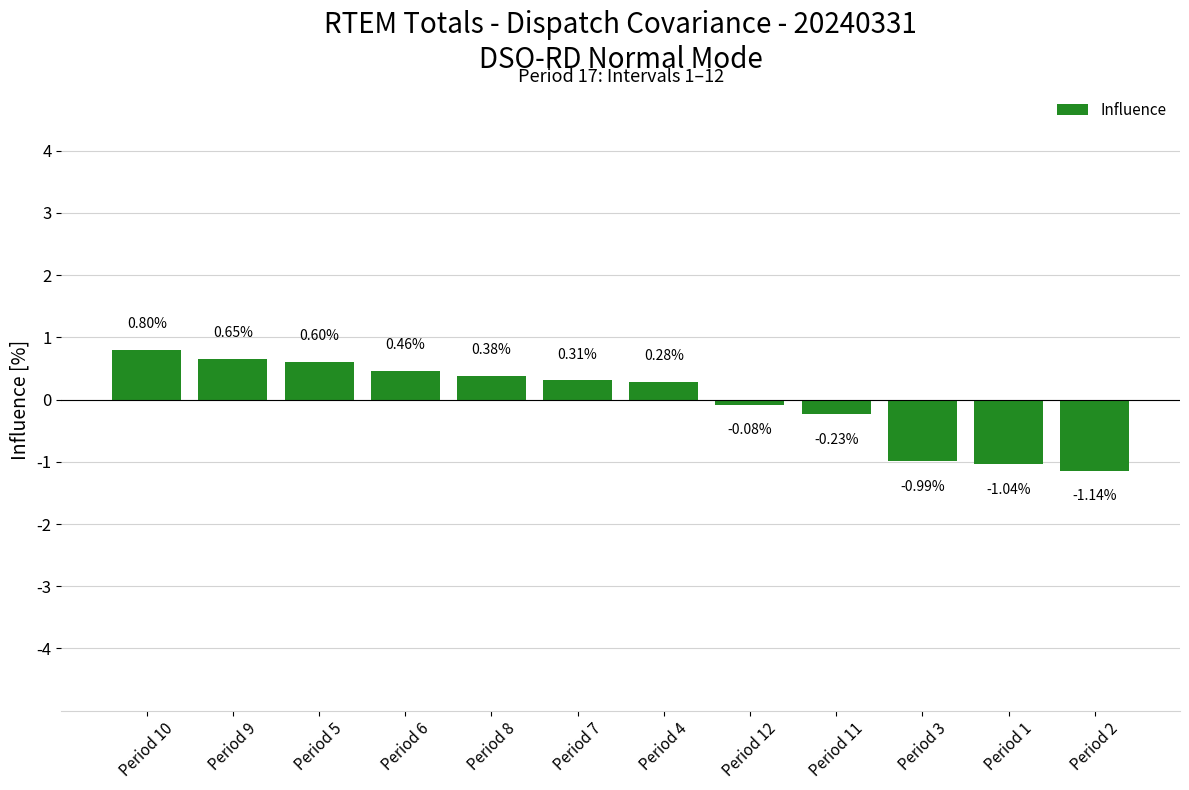

Rank the categories by value from lowest to highest.

Period 2, Period 1, Period 3, Period 11, Period 12, Period 4, Period 7, Period 8, Period 6, Period 5, Period 9, Period 10